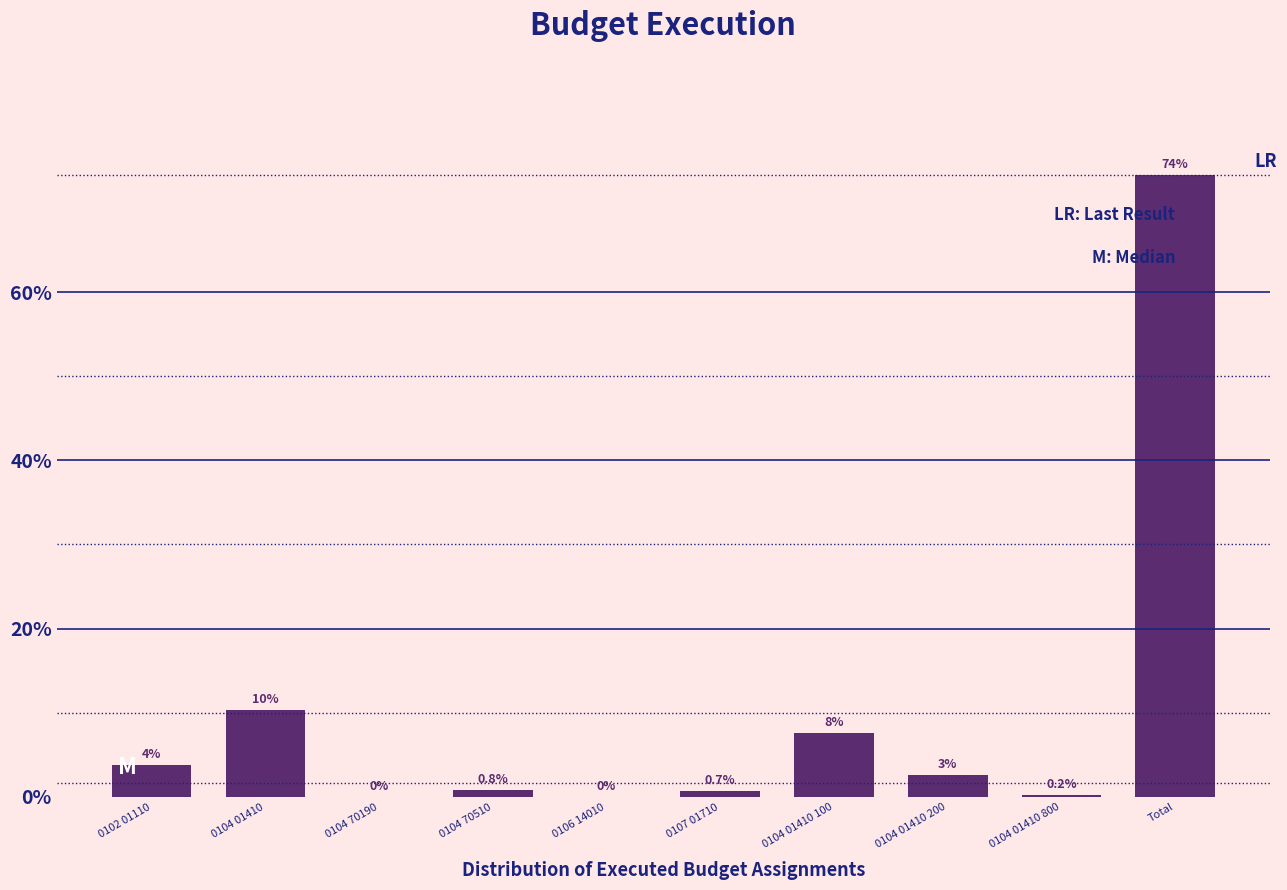

At which category does the chart reach its peak across all series?

Total